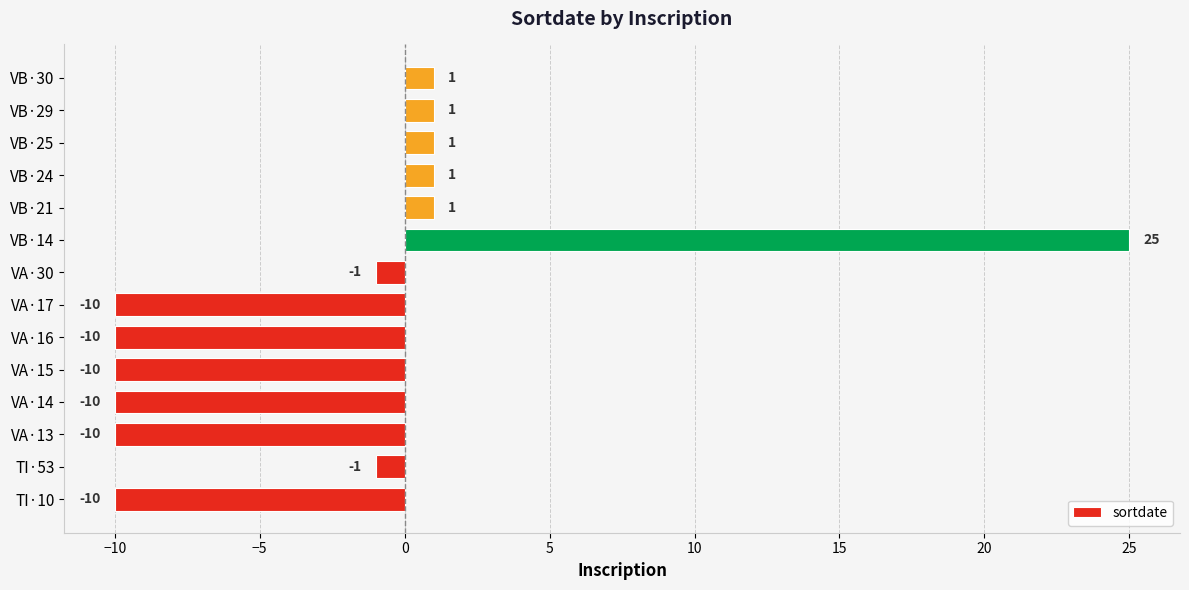

What is the difference between the maximum and second lowest values?

35